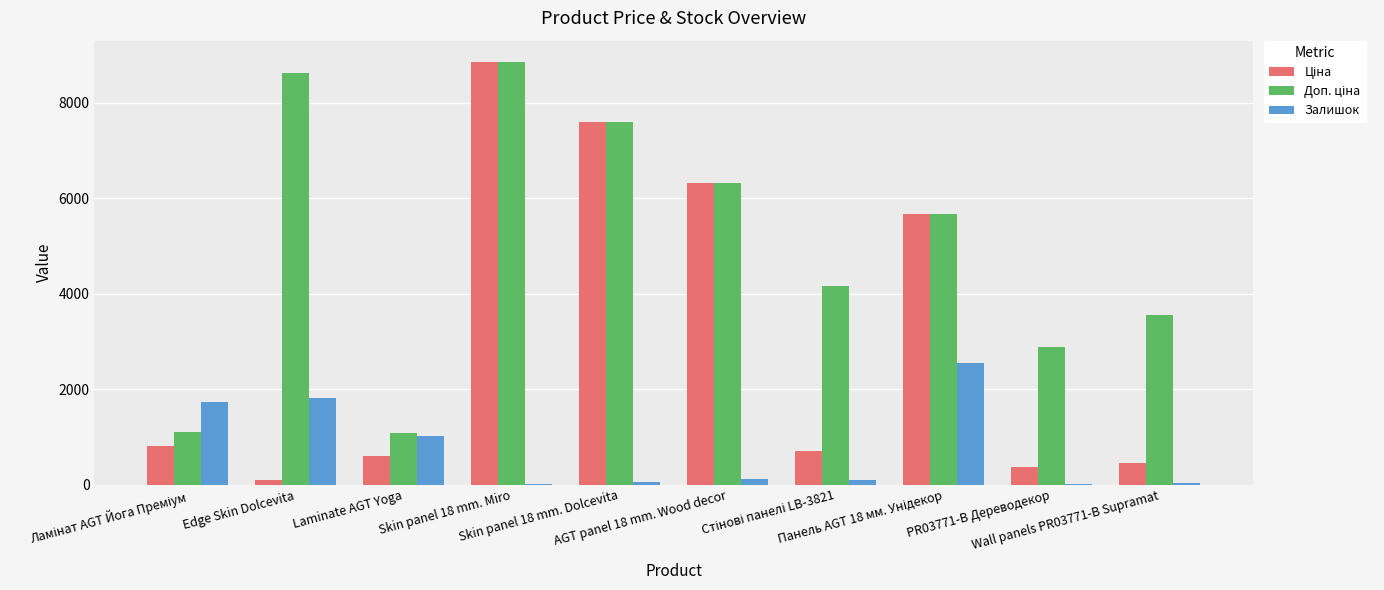

List the series in order of their peak value, lowest first.

Залишок, Ціна, Доп. ціна